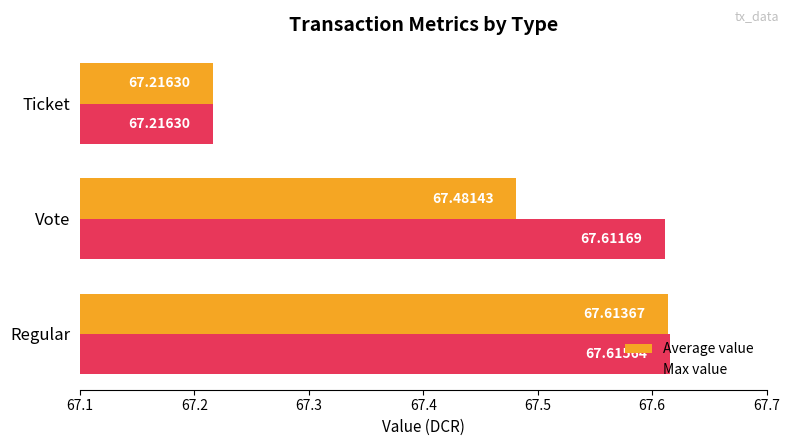

Which category has the lowest value across all series?

Ticket